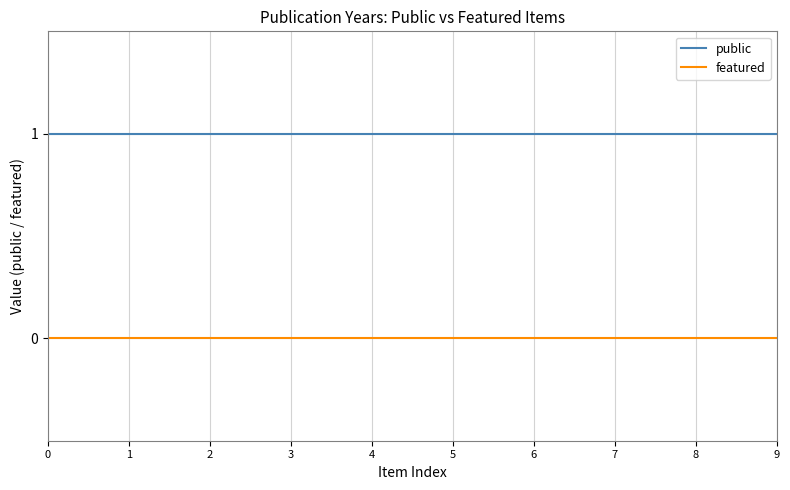

Reading left to right, list all the values displayed in this chart.

public: 1	1	1	1	1	1	1	1	1	1
featured: 0	0	0	0	0	0	0	0	0	0